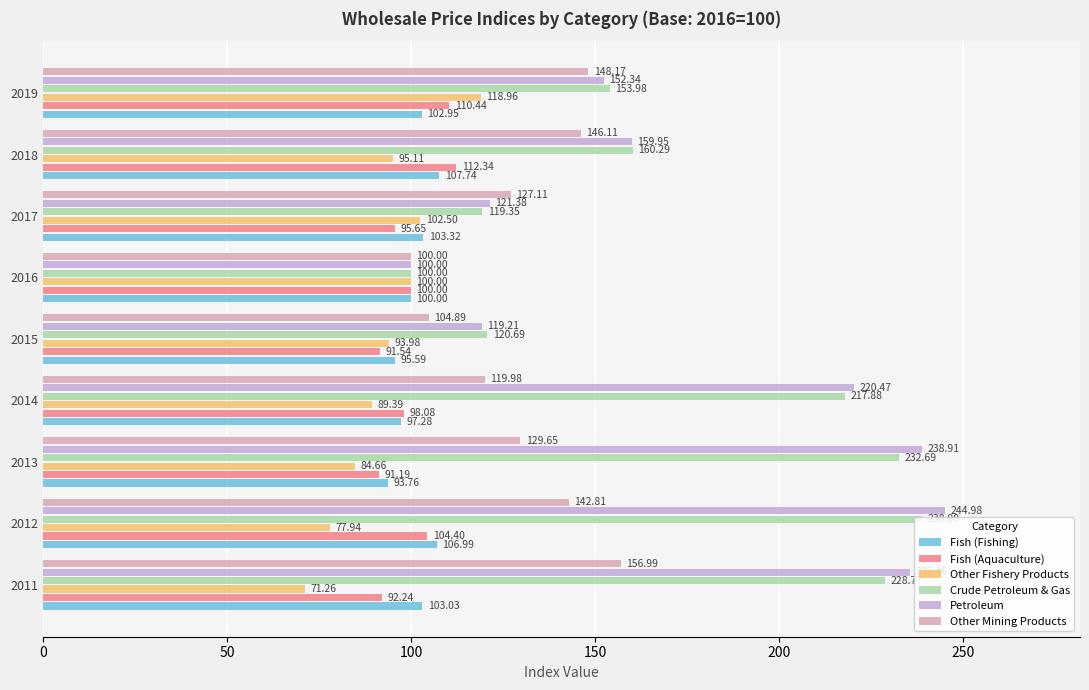

Where is Fish (Aquaculture) nearest to the value 101?

2016